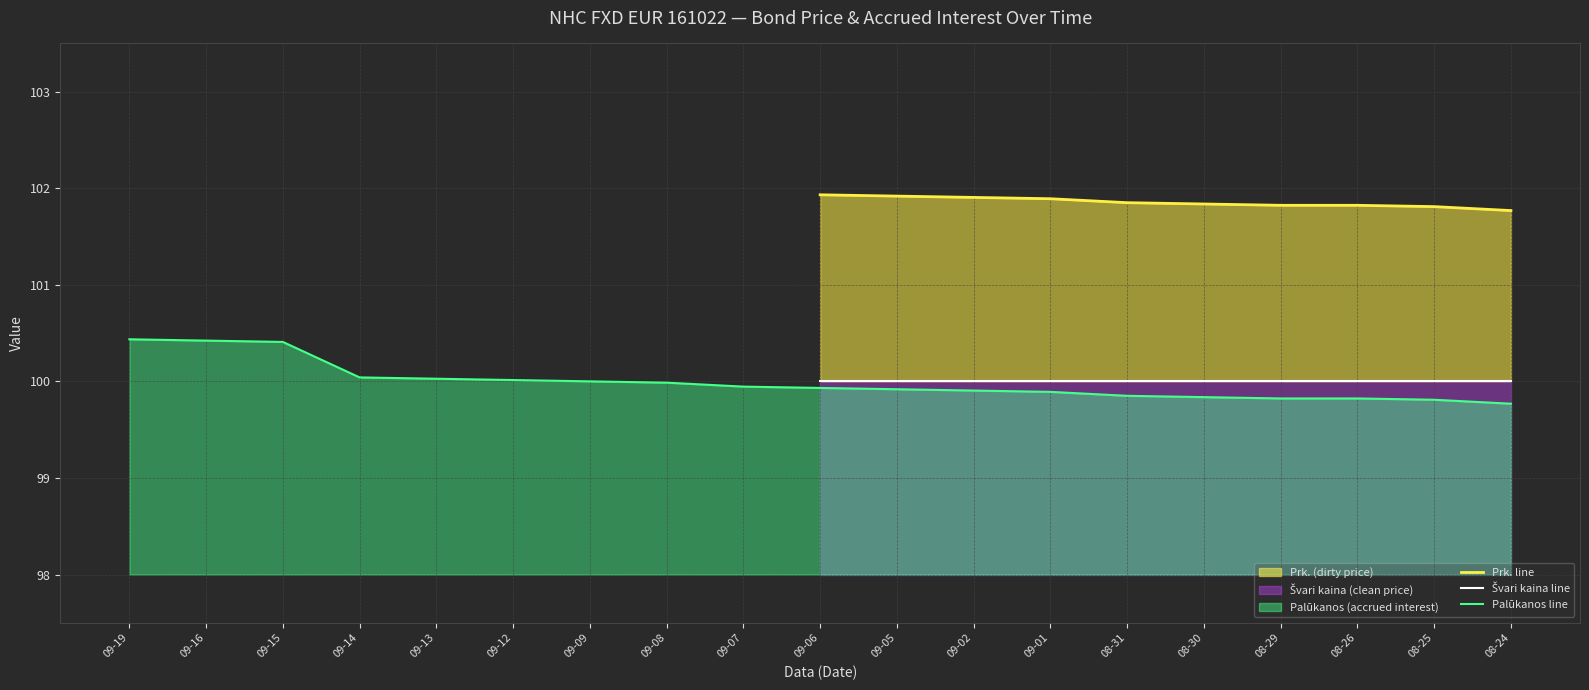

What is the label of the 1st point from the right?

08-24